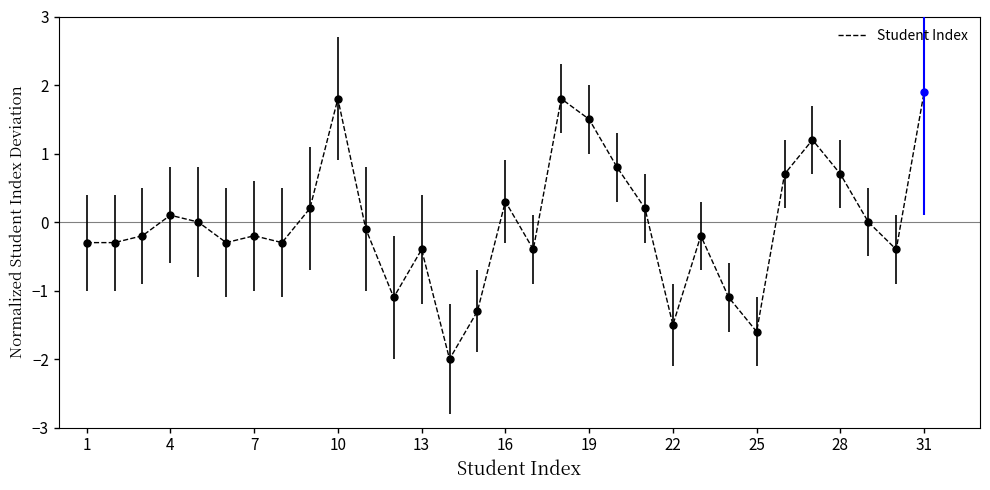

What is the maximum value shown in the chart?

1.9